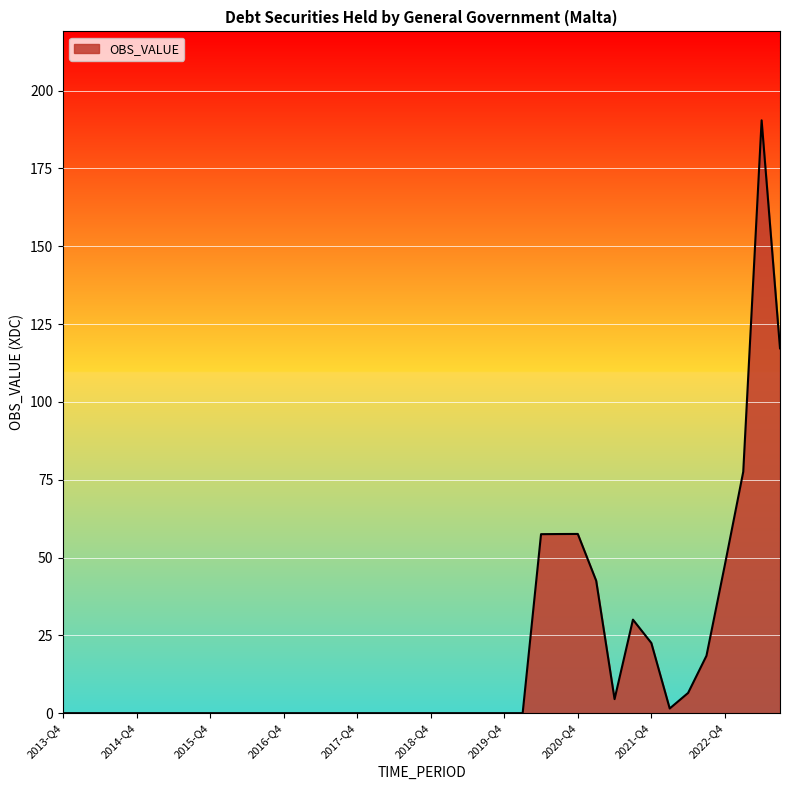

List the labels in order of value, largest first.

2023-Q2, 2023-Q3, 2023-Q1, 2020-Q4, 2020-Q3, 2020-Q2, 2022-Q4, 2021-Q1, 2021-Q3, 2021-Q4, 2022-Q3, 2022-Q2, 2021-Q2, 2022-Q1, 2013-Q4, 2014-Q1, 2014-Q2, 2014-Q3, 2014-Q4, 2015-Q1, 2015-Q2, 2015-Q3, 2015-Q4, 2016-Q1, 2016-Q2, 2016-Q3, 2016-Q4, 2017-Q1, 2017-Q2, 2017-Q3, 2017-Q4, 2018-Q1, 2018-Q2, 2018-Q3, 2018-Q4, 2019-Q1, 2019-Q2, 2019-Q3, 2019-Q4, 2020-Q1